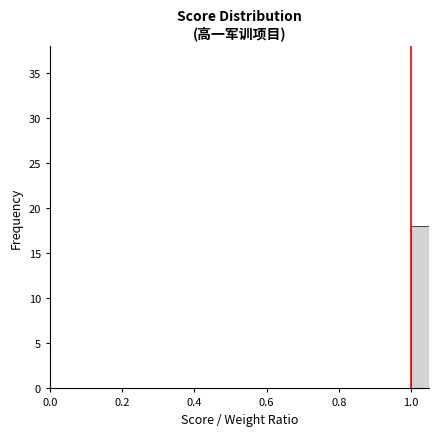

Read against the x-axis, roughly where is the centre of the tallest bar?

1.02